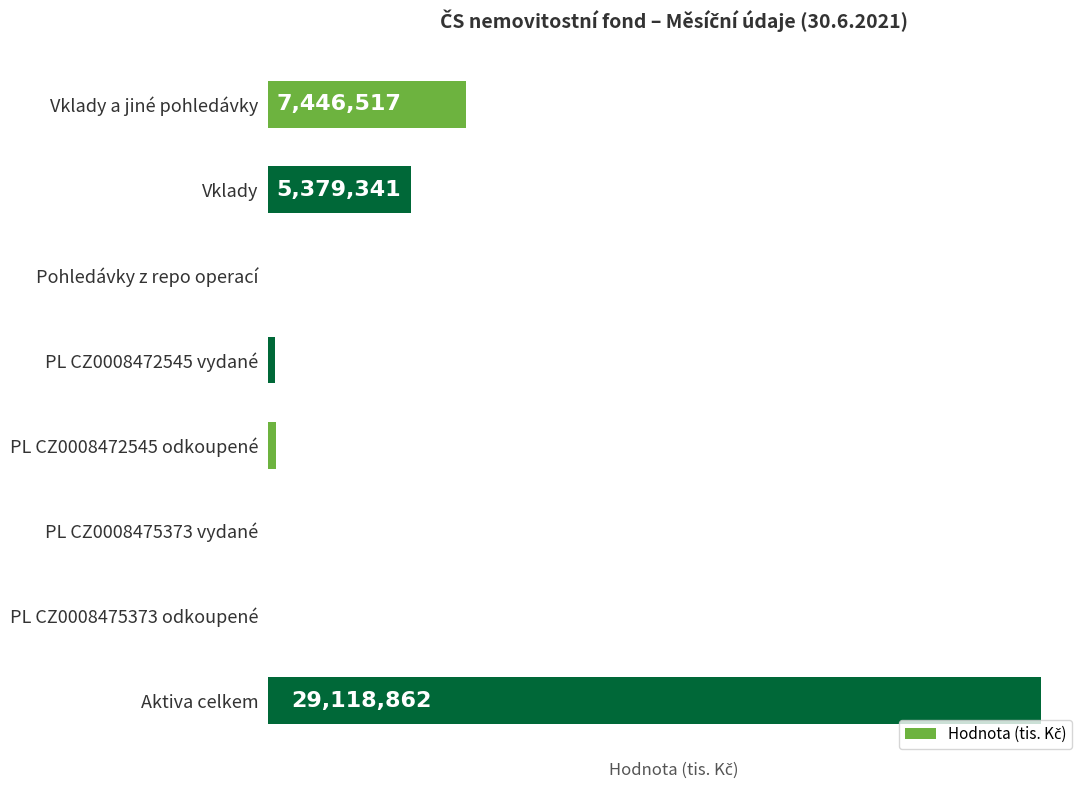

What is the maximum value shown in the chart?

29118862